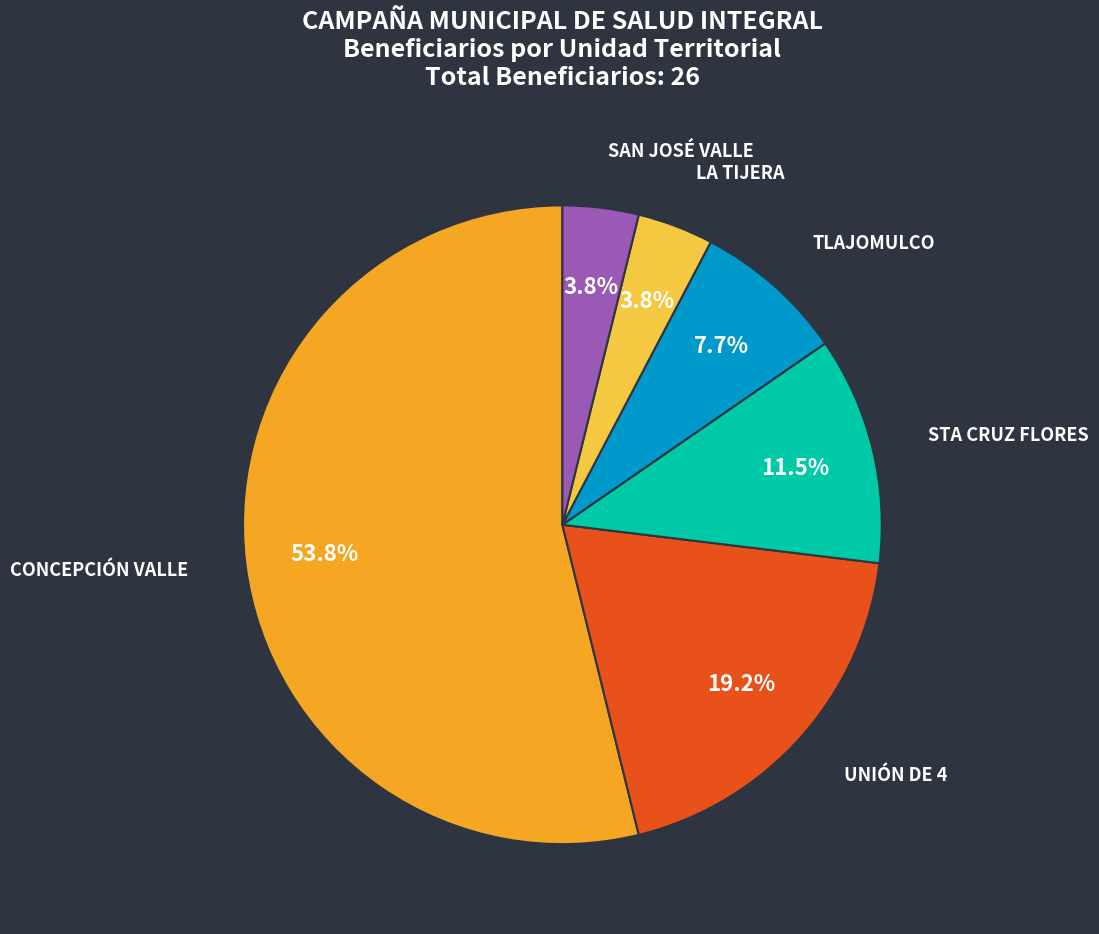

Count the number of slices in the pie.

6